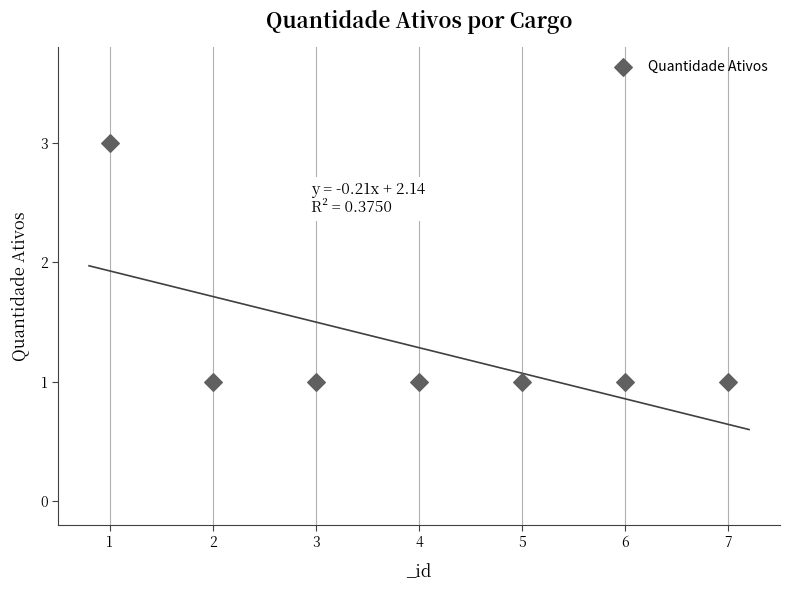

What is the average X value?

4